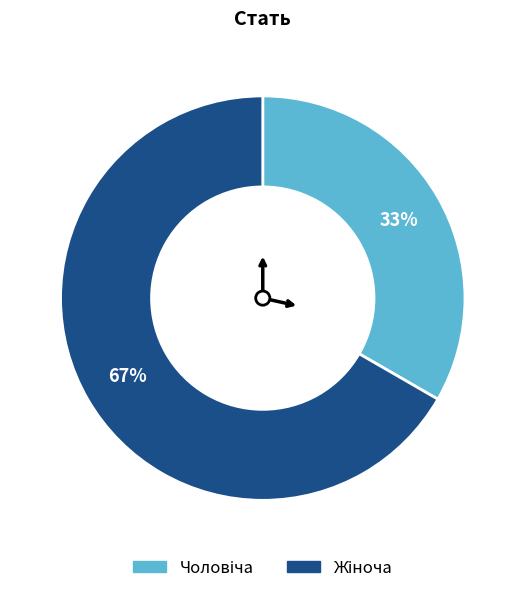

To the nearest percent, what is the average slice percentage?

50%